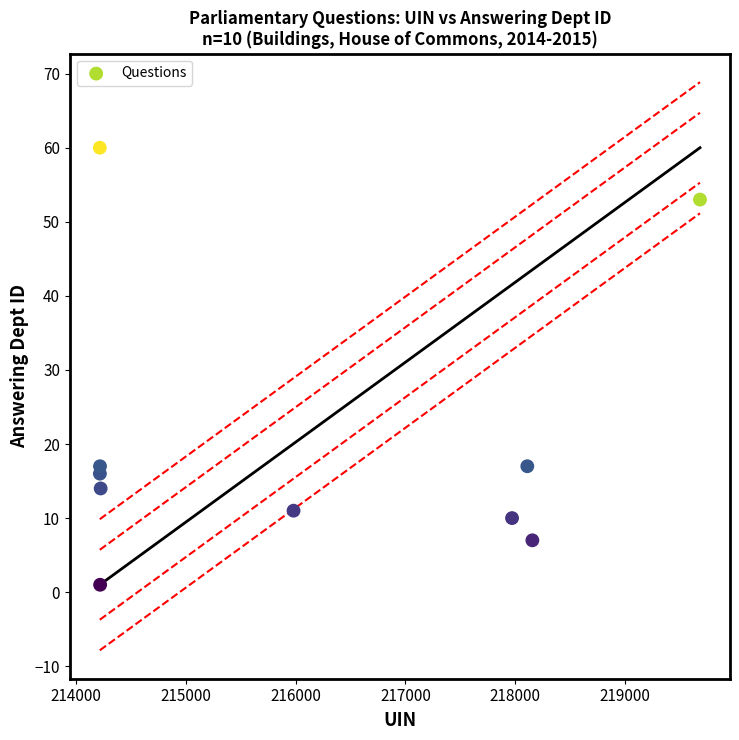

What is the range of X values (max minus min)?

5464